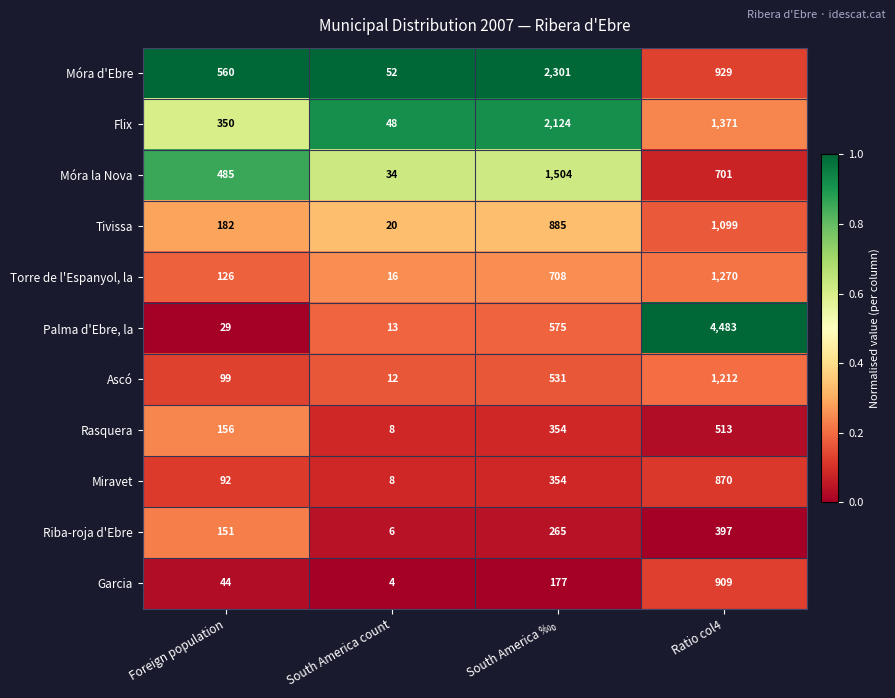

Which series has the largest total across all categories?

Palma d'Ebre, la